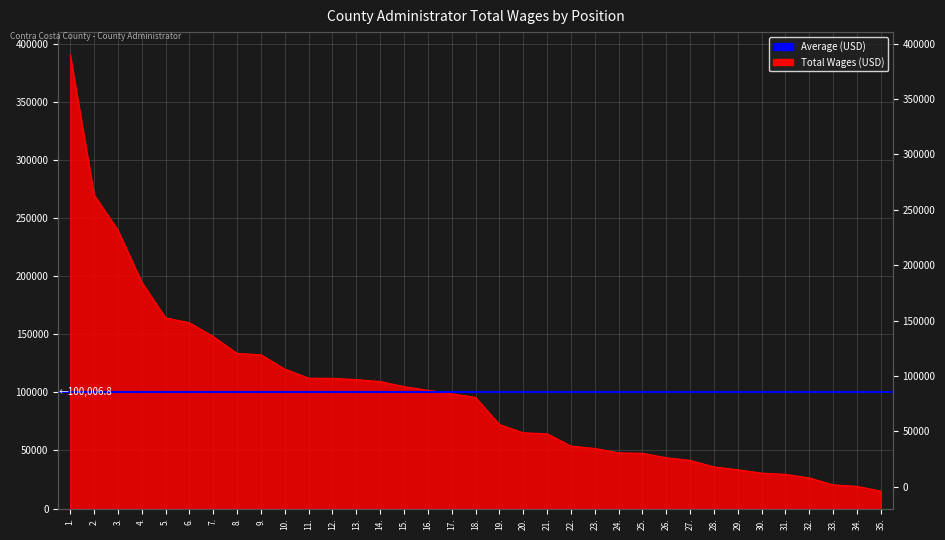

What is the change in value from 6. to 11.?

-47724